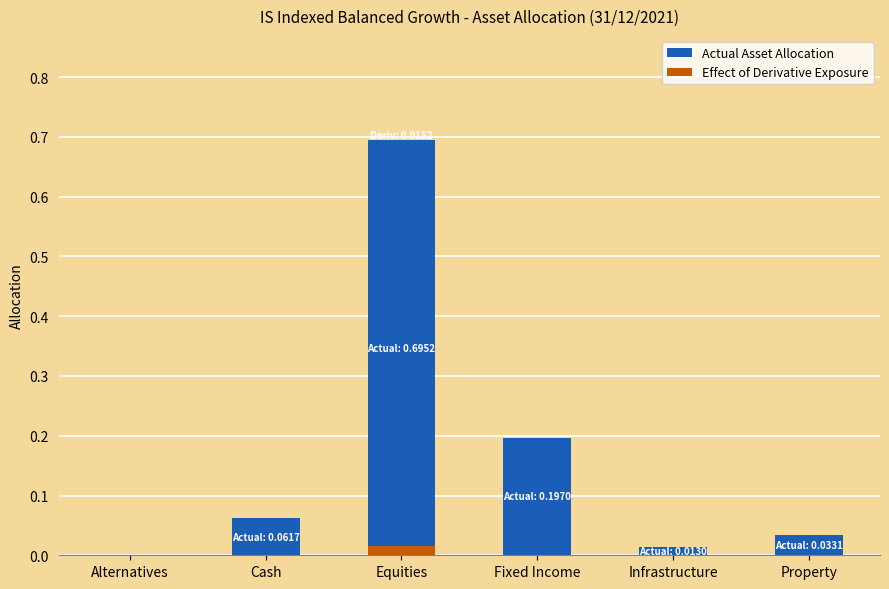

Is the value of Effect of Derivative Exposure at Cash greater than the value of Actual Asset Allocation at Cash?

No